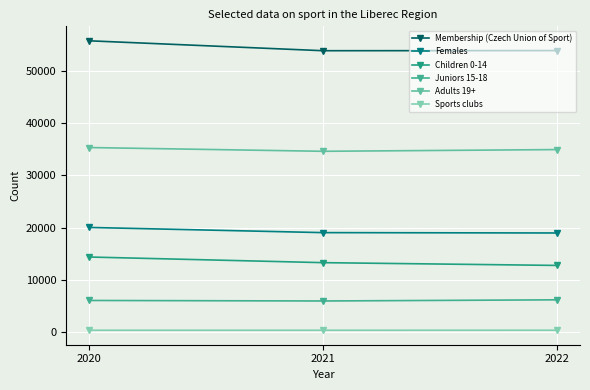

Rank the categories by Children 0-14 value from lowest to highest.

2022, 2021, 2020